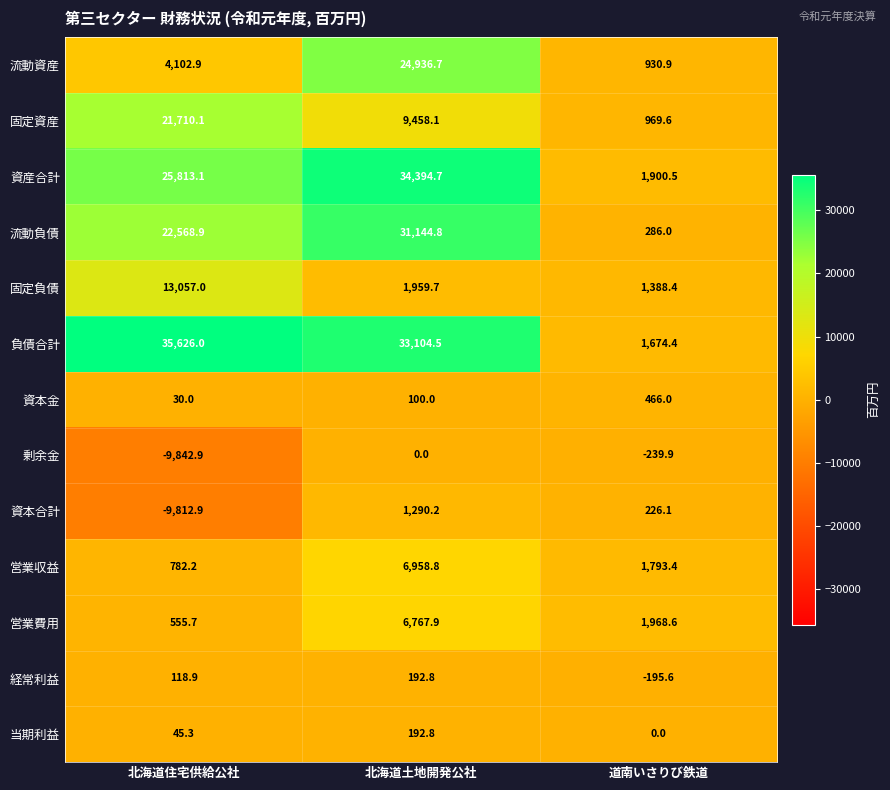

Which label corresponds to the largest value in the chart?

北海道住宅供給公社